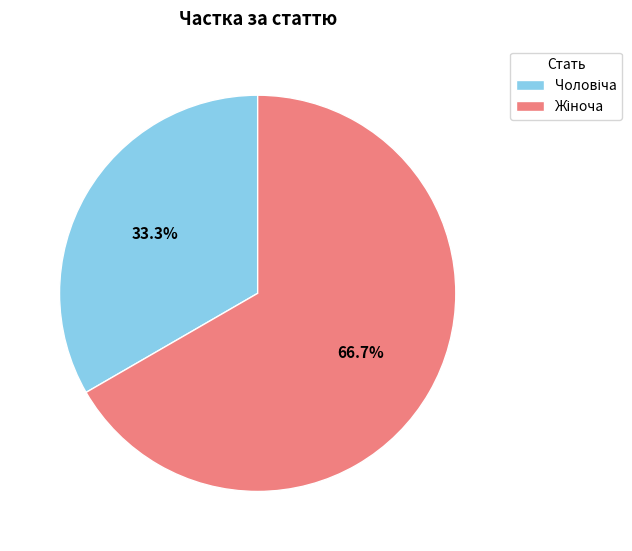

Is there a majority slice in this chart?

Yes